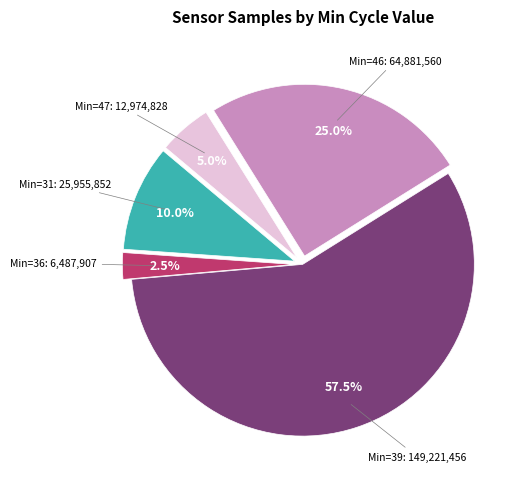

Count the number of slices in the pie.

5